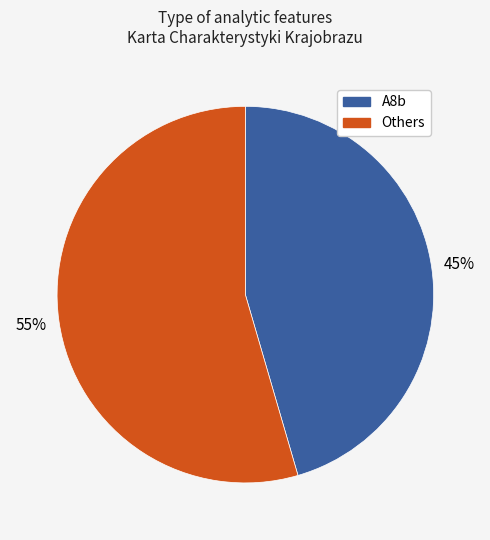

Is there a majority slice in this chart?

Yes